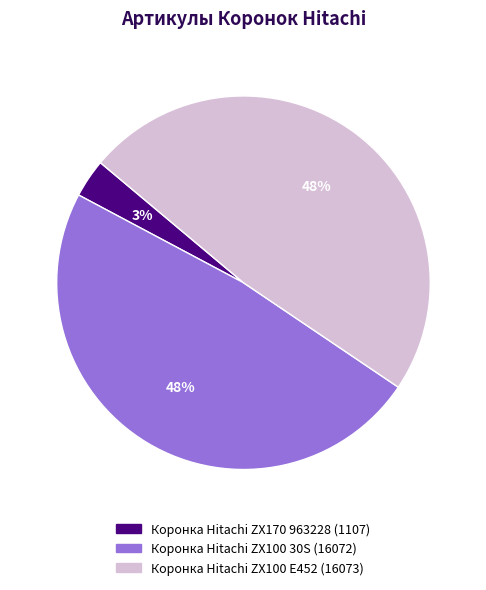

Is there any slice that represents more than half of the pie?

No